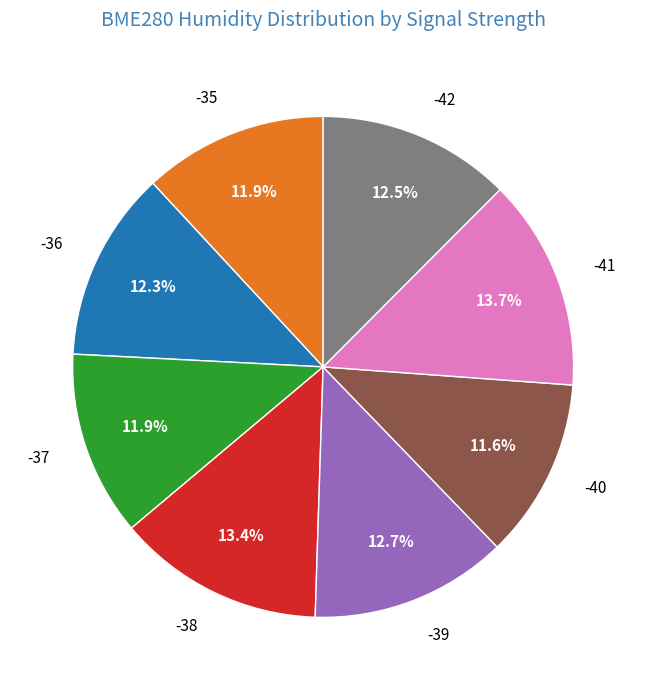

Is -38 the majority of the pie?

No